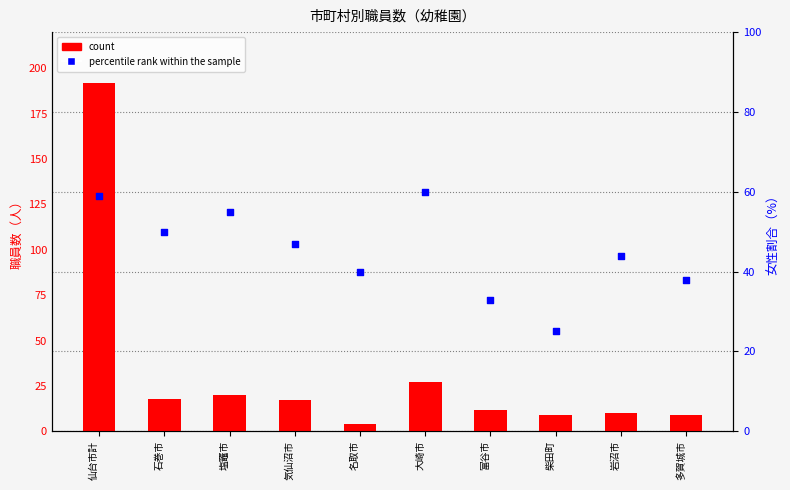

Which series has the largest Y range (max minus min)?

count